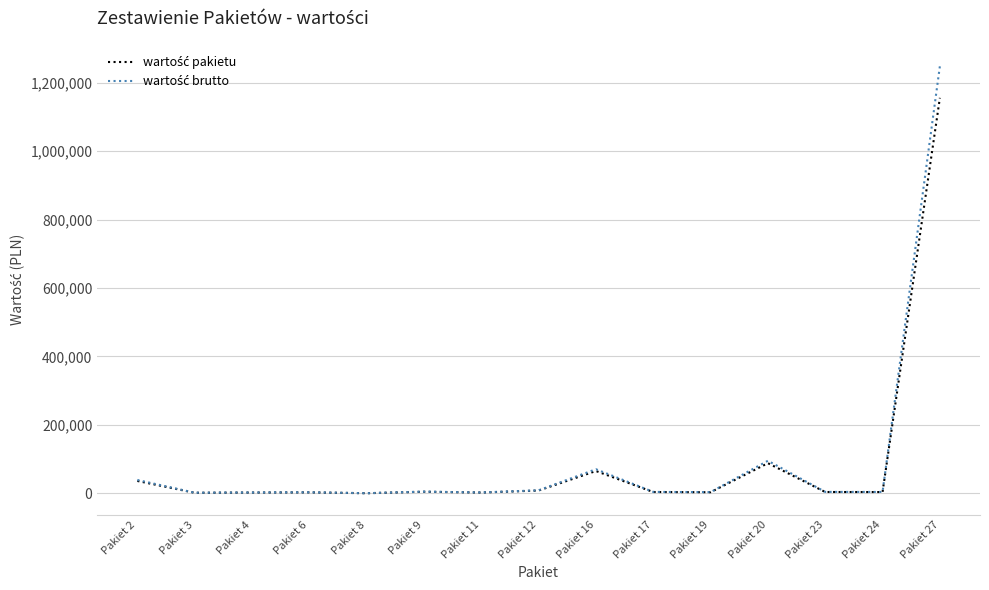

At which category is the sum across all series the highest?

Pakiet 27